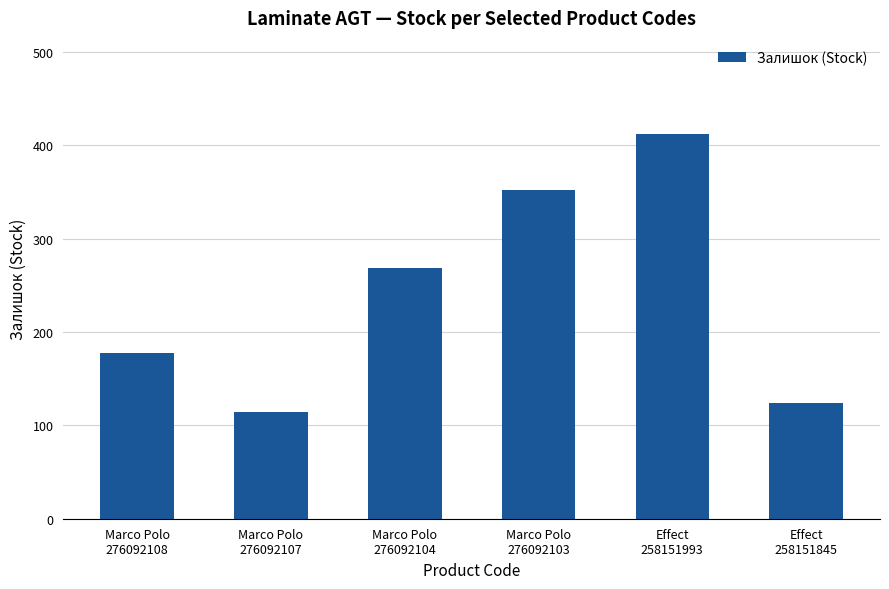

What is the difference between the maximum and second lowest values?

288